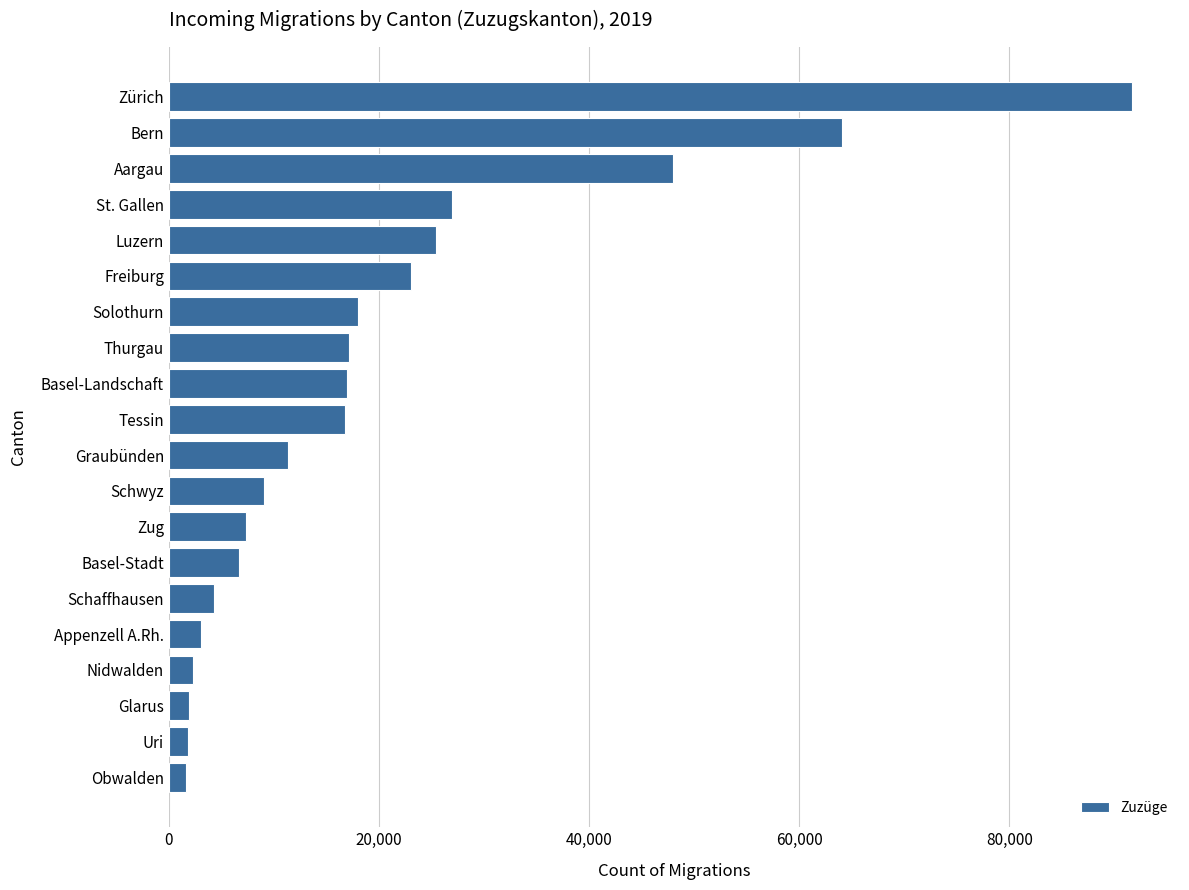

What is the change in value from Schwyz to Zürich?

+82572